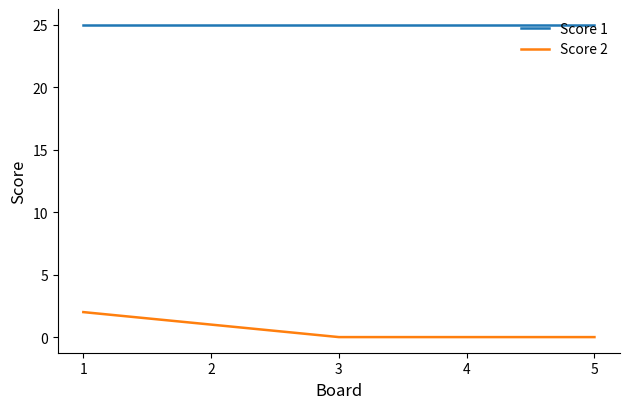

What is the greatest value displayed?

25